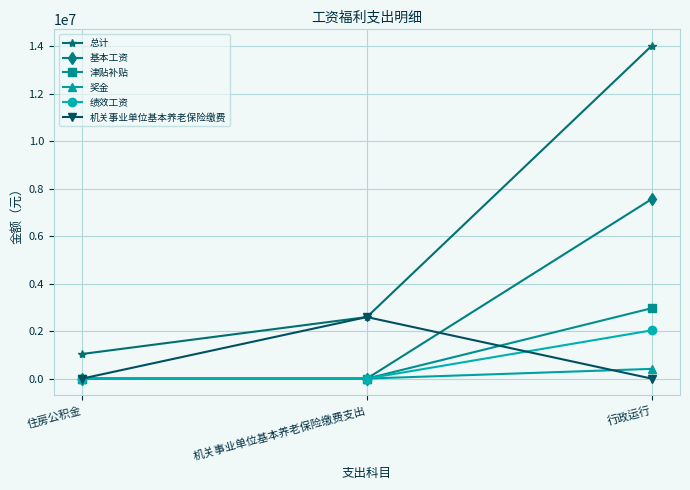

What is the difference between the maximum and minimum values in the 总计 series?

12981443.1